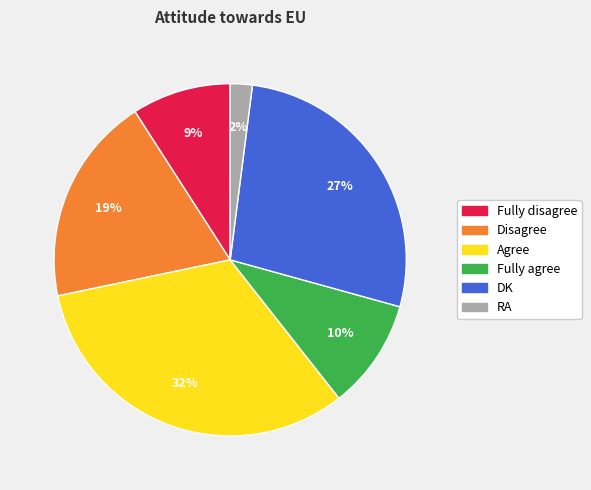

To the nearest percent, what is the difference between the Agree and Fully agree slice percentages?

22%